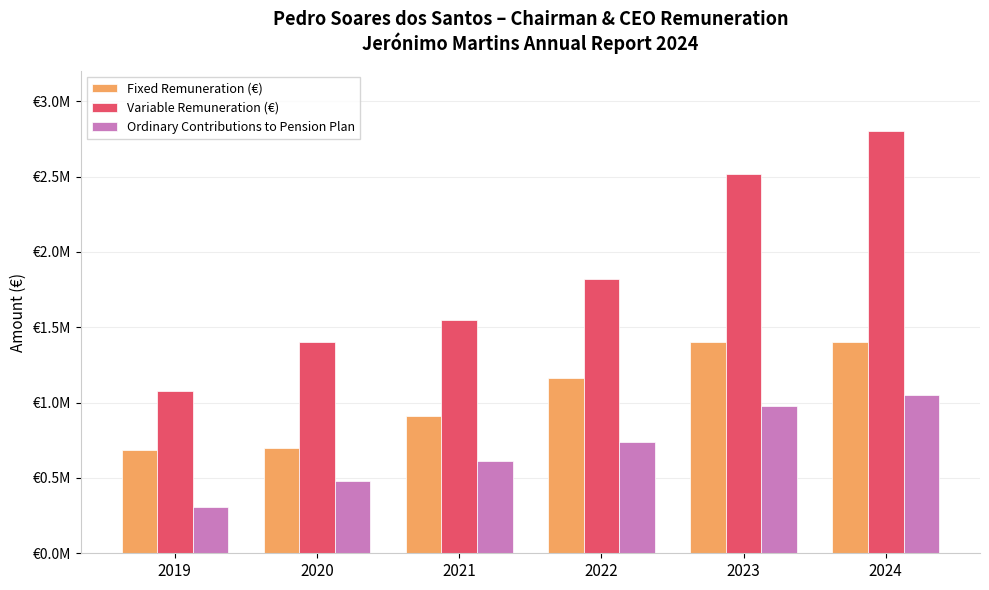

At how many categories does at least one series exceed 687161?

6